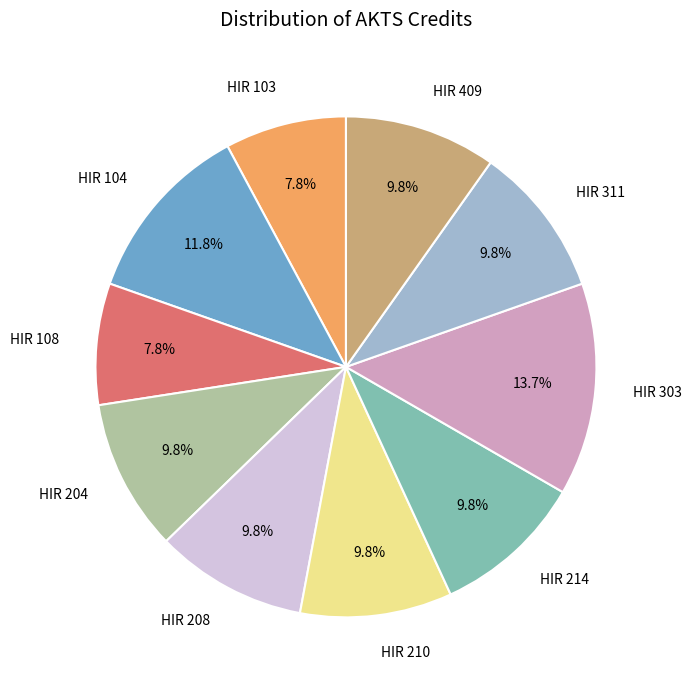

What is the ratio of the value at HIR 204 to the value at HIR 214?

1.0